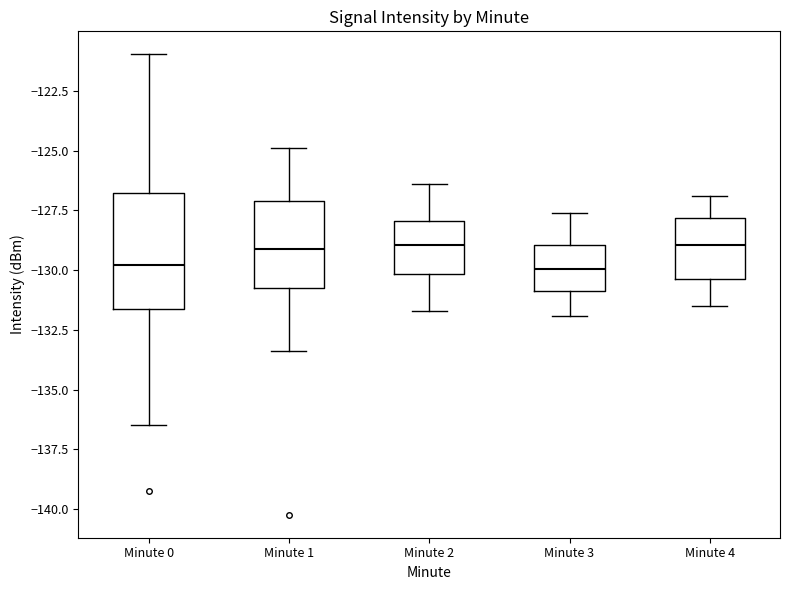

Reading left to right, transcribe this box plot: for each box, give where its median line is, the range the box spans, and where its two whiskers end, as read against the y-axis. The values are not printed on the chart, so give them approximately, as read against the axis.

Minute 0: median -130.0, box -131.5 to -127.0, whiskers -136.5 to -121.0
Minute 1: median -129.0, box -130.5 to -127.0, whiskers -133.5 to -125.0
Minute 2: median -129.0, box -130.0 to -128.0, whiskers -131.5 to -126.5
Minute 3: median -130.0, box -131.0 to -129.0, whiskers -132.0 to -127.5
Minute 4: median -129.0, box -130.5 to -128.0, whiskers -131.5 to -127.0